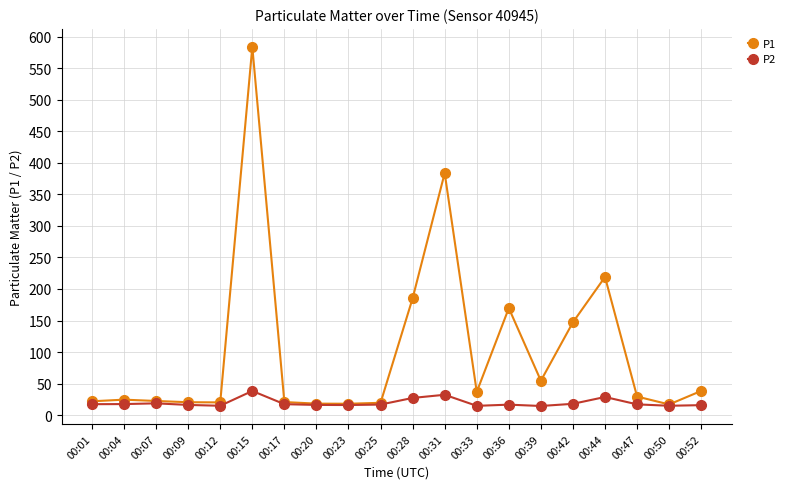

The value of P2 at 00:42 is 17.9. True or false?

True